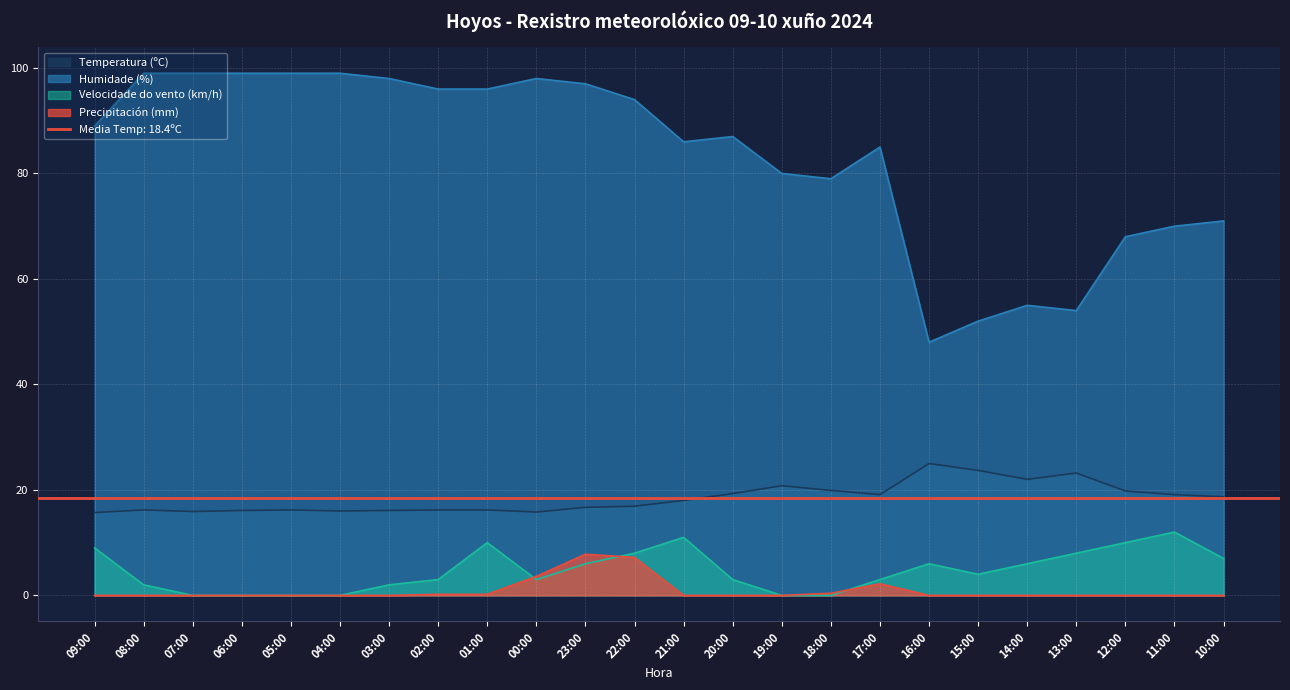

Which category has the lowest value in the Precipitación (mm) series?

09:00